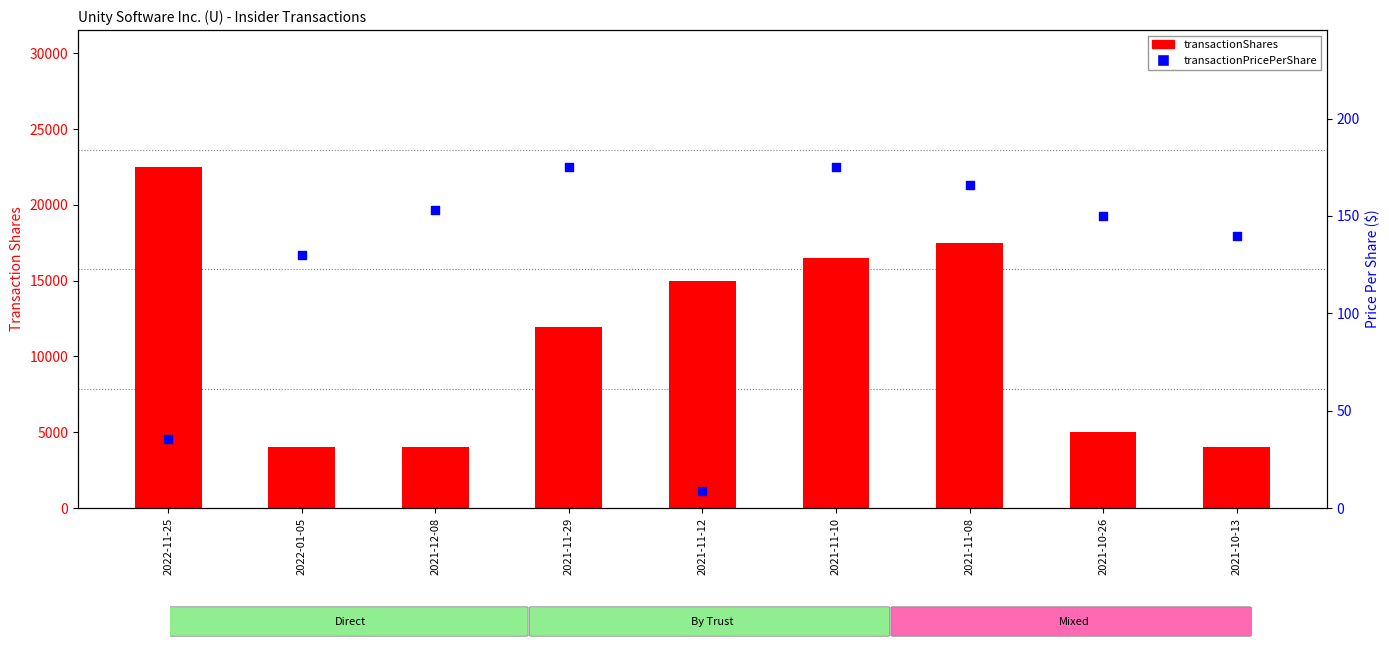

Which series contains the highest Y value?

transactionShares